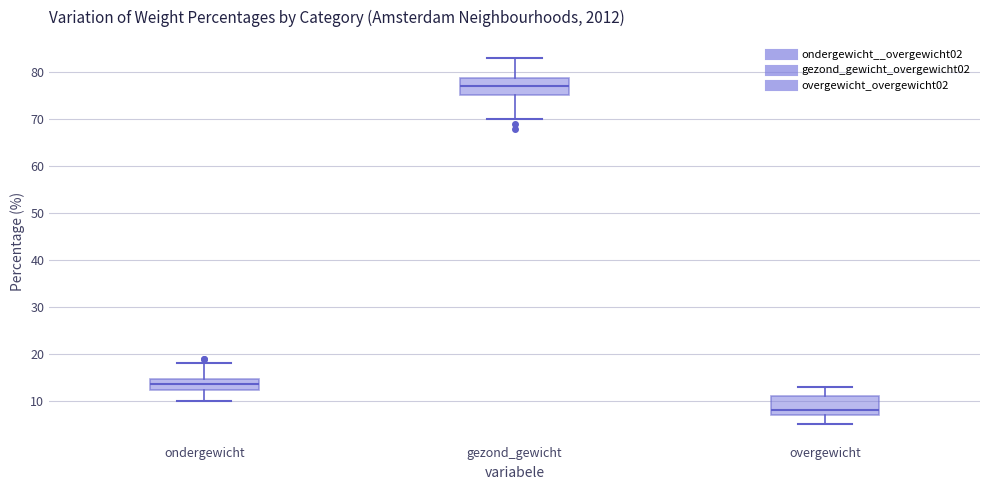

Reading left to right, transcribe this box plot: for each box, give where its median line is, the range the box spans, and where its two whiskers end, as read against the y-axis. The values are not printed on the chart, so give them approximately, as read against the axis.

ondergewicht: median 14, box 12 to 15, whiskers 10 to 18
gezond_gewicht: median 77, box 75 to 79, whiskers 70 to 83
overgewicht: median 8, box 7 to 11, whiskers 5 to 13